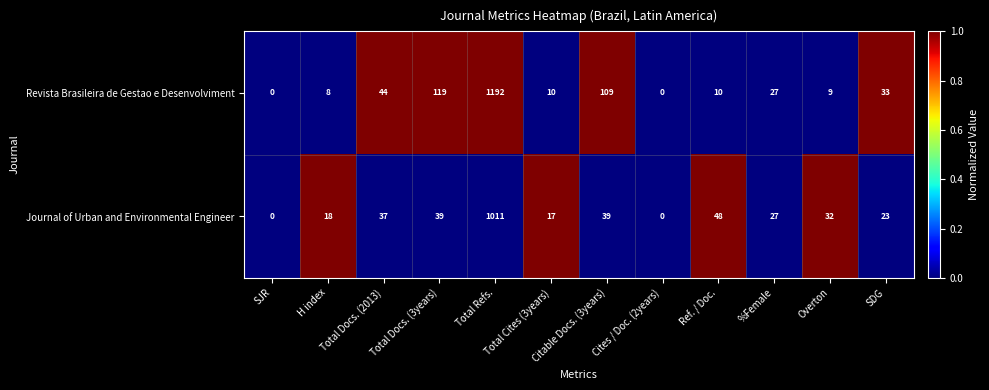

How many positive values does the Revista Brasileira de Gestao e Desenvolviment series have?

10